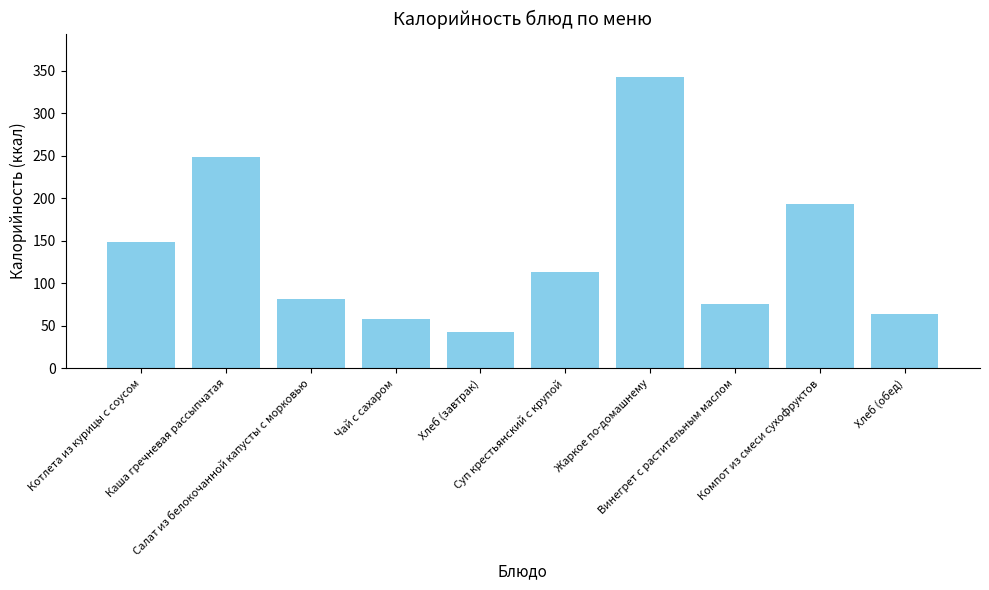

Is it true that the value at Котлета из курицы с соусом is 63.3?

False